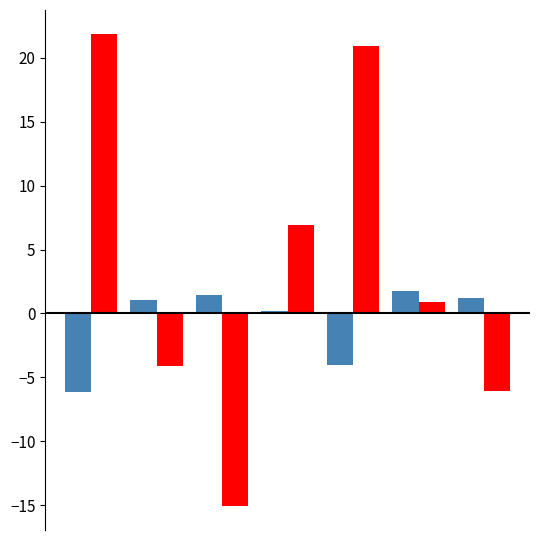

What is the greatest value displayed?

21.9